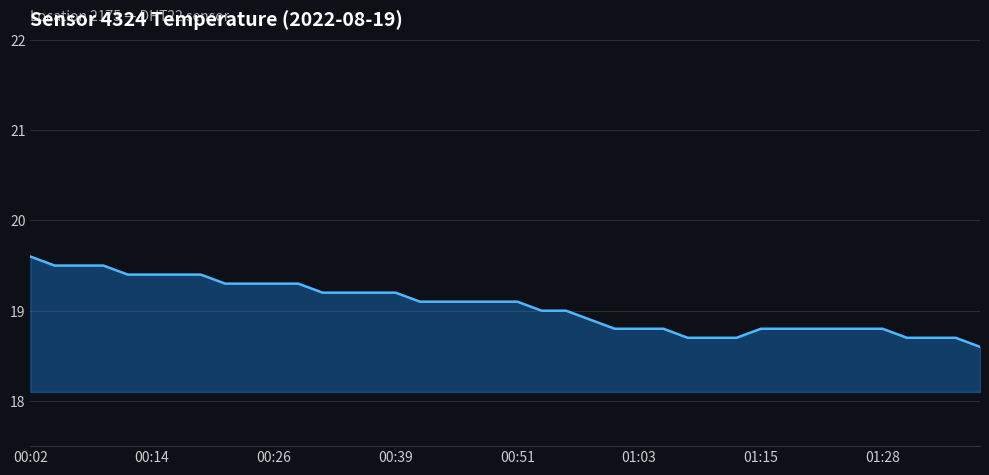

What is the difference between the maximum and minimum values?

1.0